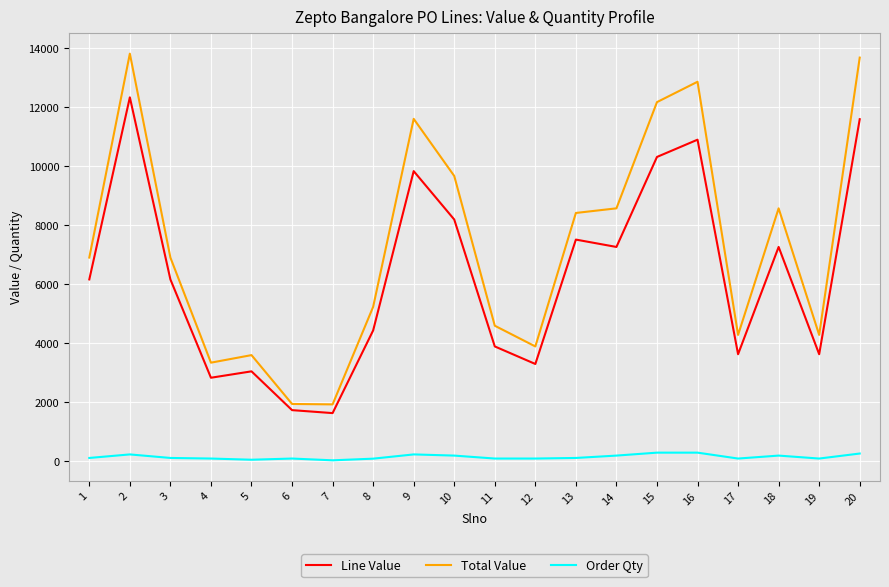

The value of Line Value at 10 is 8202.0. True or false?

True